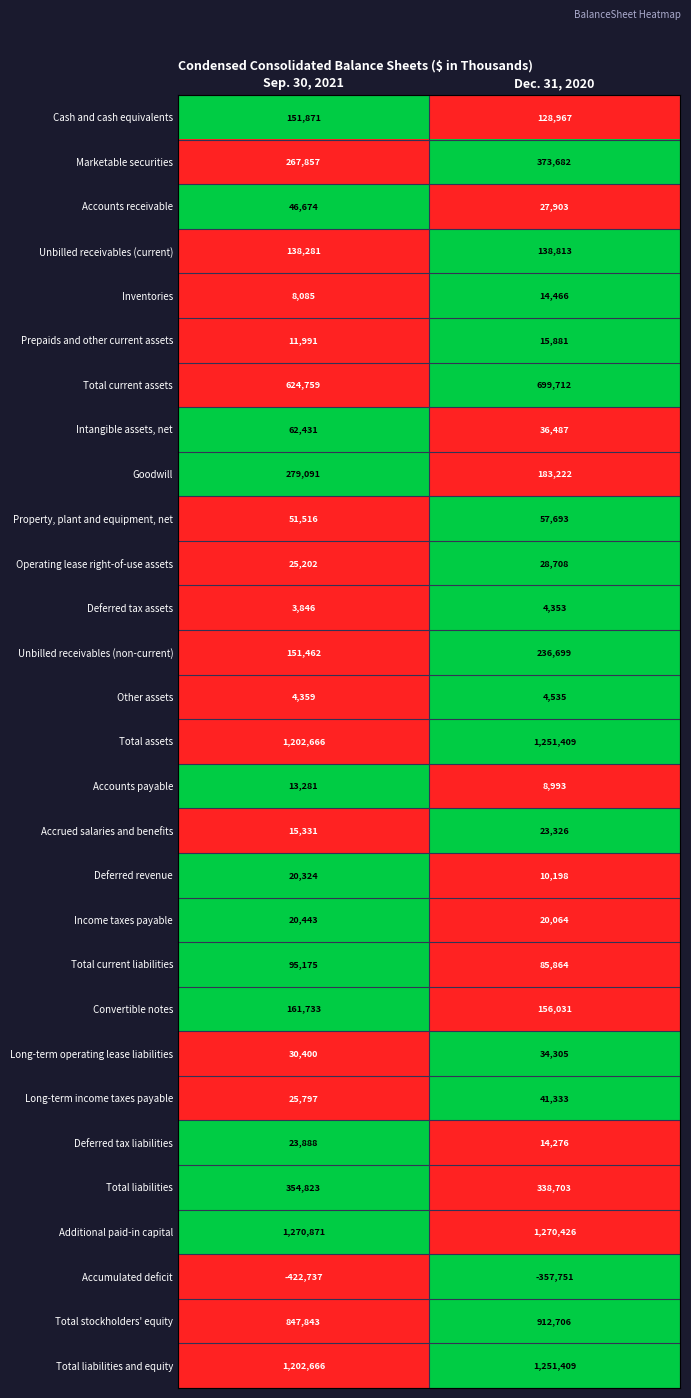

What is the sum of all Total assets values?

2454075